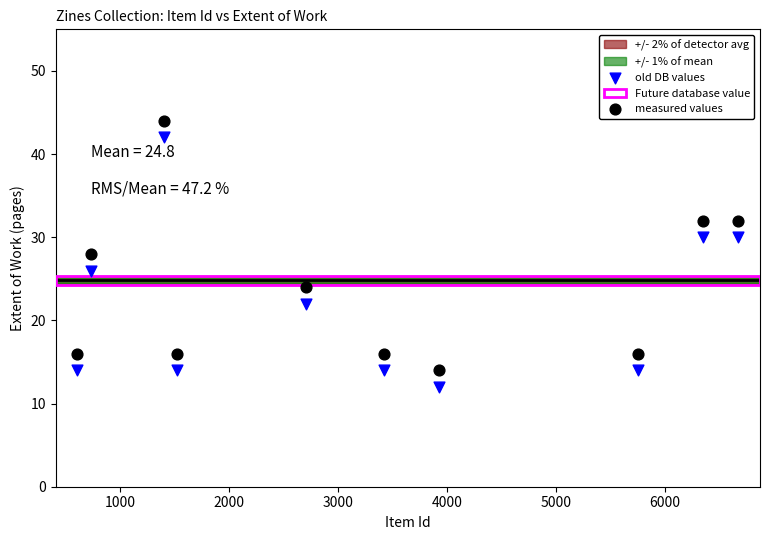

Across all data points, what is the range of X values (max minus min)?

6061